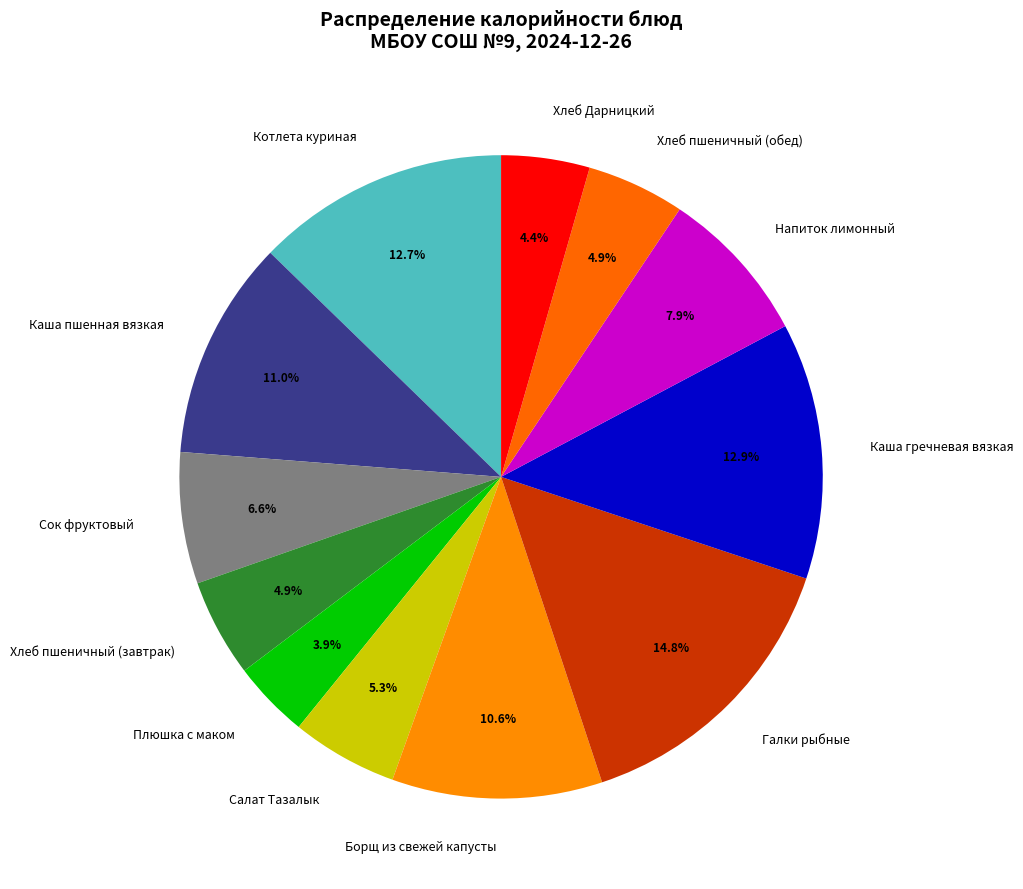

Is the sum of Хлеб пшеничный (обед) and Плюшка с маком greater than half?

No